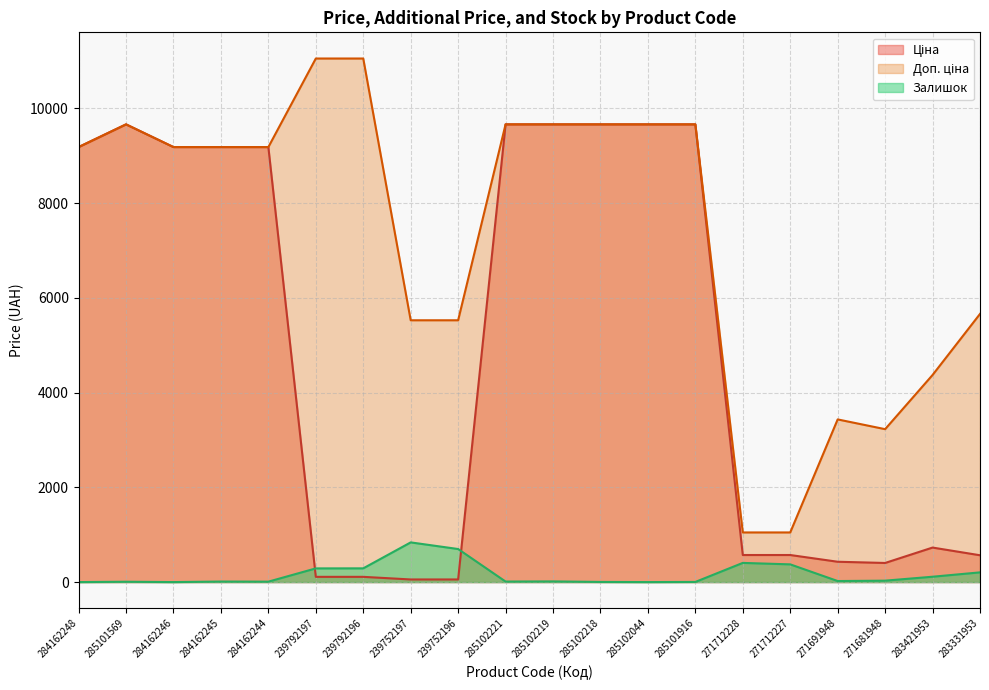

Where is the first local maximum for Доп. ціна?

285101569